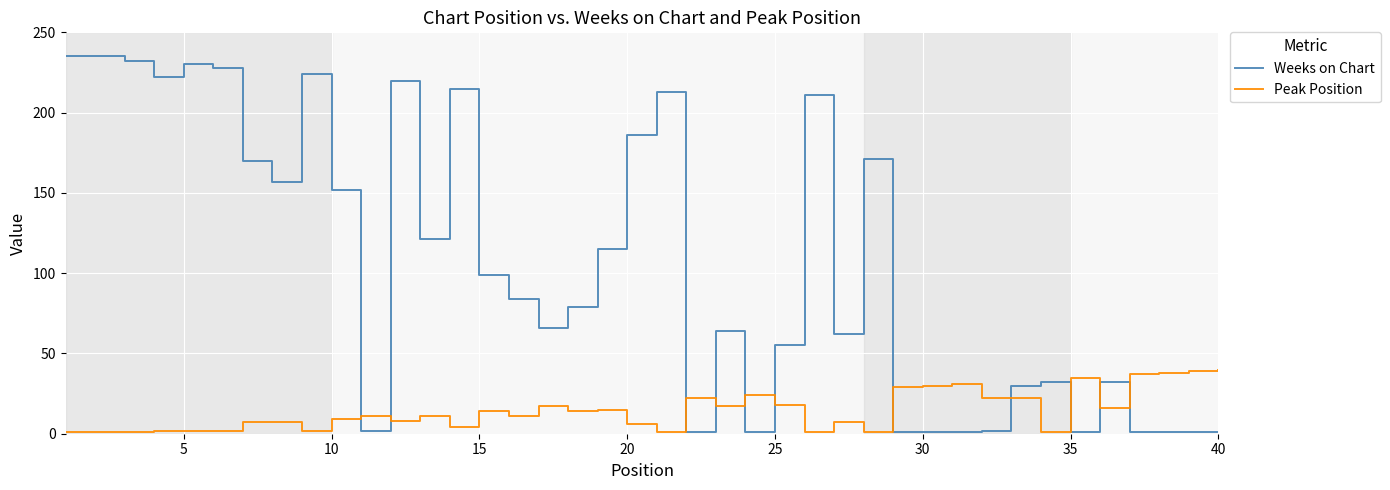

Which series has the widest spread of values?

Weeks on Chart